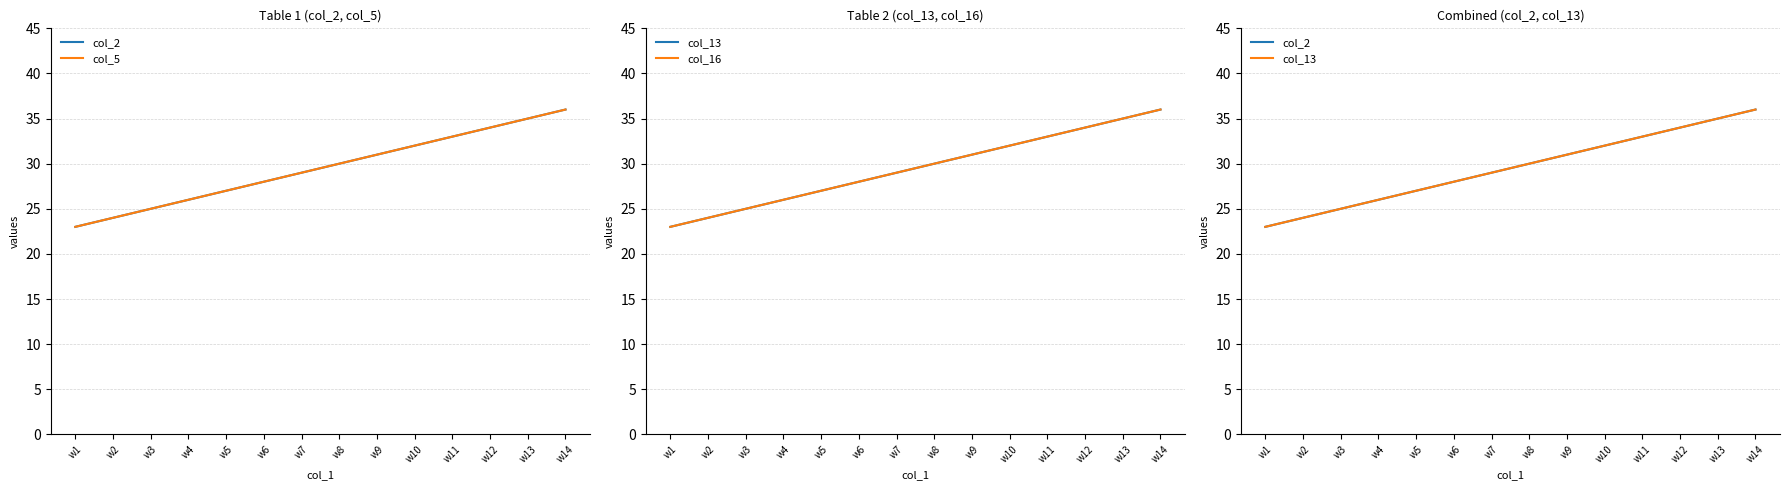

What is the total value across all series at w10?

128